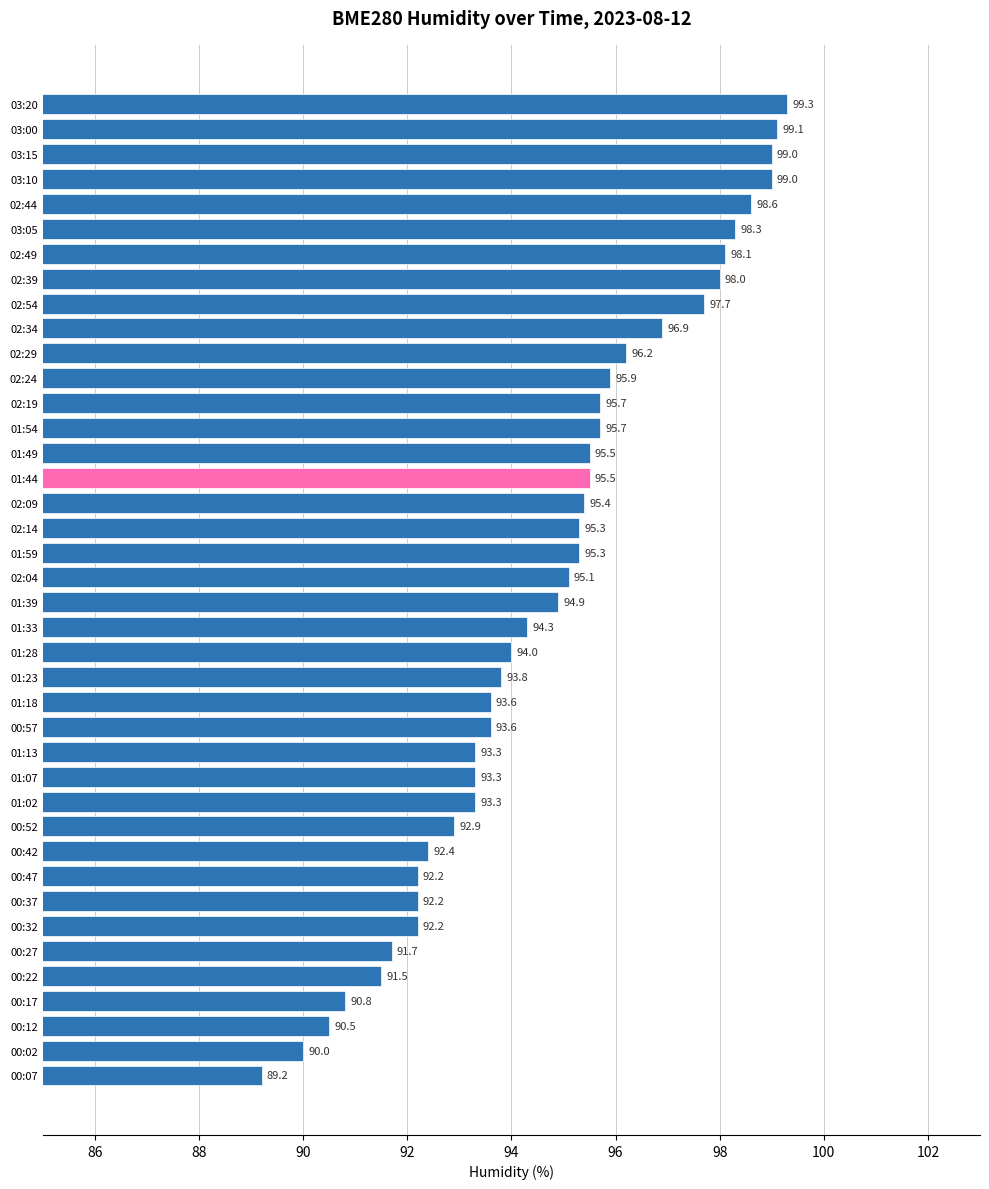

Reading bottom to top, list all the values displayed in this chart.

00:07=89.2	00:02=90.0	00:12=90.5	00:17=90.8	00:22=91.5	00:27=91.7	00:32=92.2	00:37=92.2	00:47=92.2	00:42=92.4	00:52=92.9	01:02=93.3	01:07=93.3	01:13=93.3	00:57=93.6	01:18=93.6	01:23=93.8	01:28=94.0	01:33=94.3	01:39=94.9	02:04=95.1	01:59=95.3	02:14=95.3	02:09=95.4	01:44=95.5	01:49=95.5	01:54=95.7	02:19=95.7	02:24=95.9	02:29=96.2	02:34=96.9	02:54=97.7	02:39=98.0	02:49=98.1	03:05=98.3	02:44=98.6	03:10=99.0	03:15=99.0	03:00=99.1	03:20=99.3